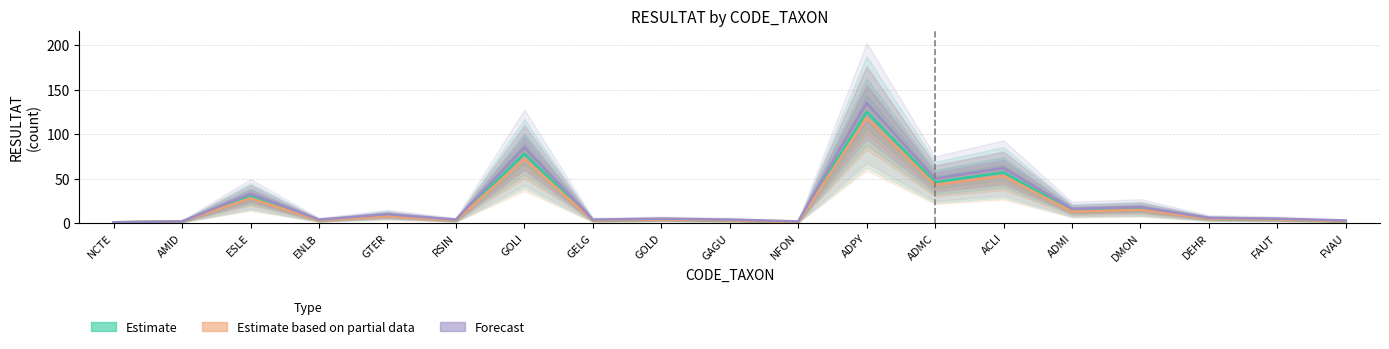

Which series has the largest total across all categories?

Forecast